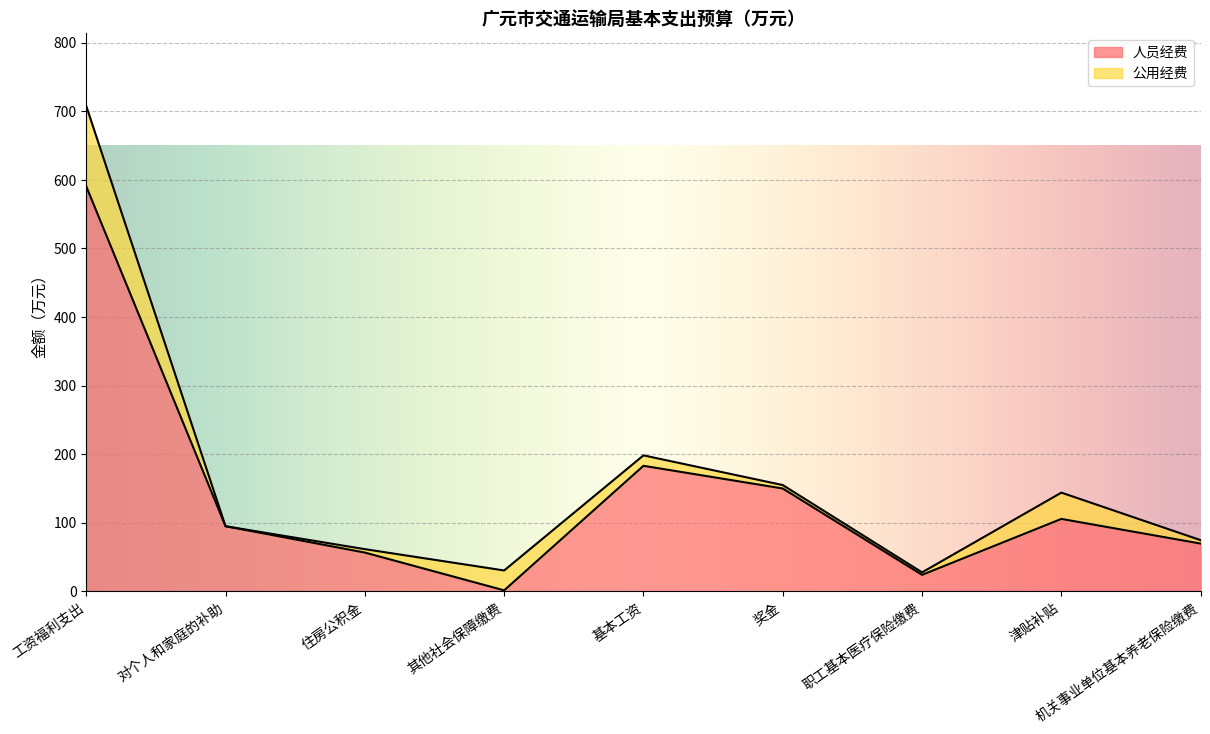

What is the change in value from 工资福利支出 to 基本工资?

-407.6